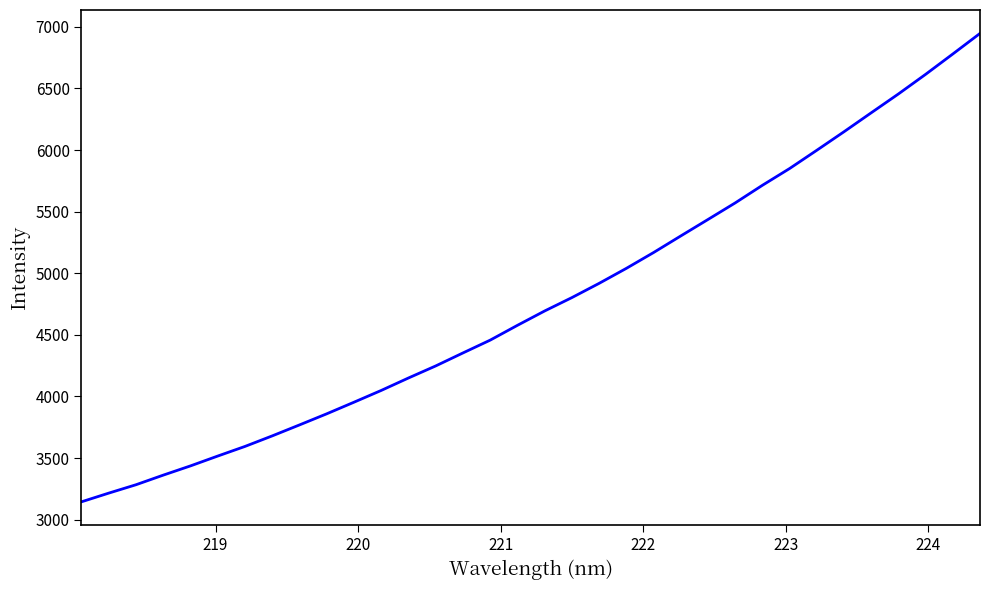

What is the smallest value displayed?

3145.3